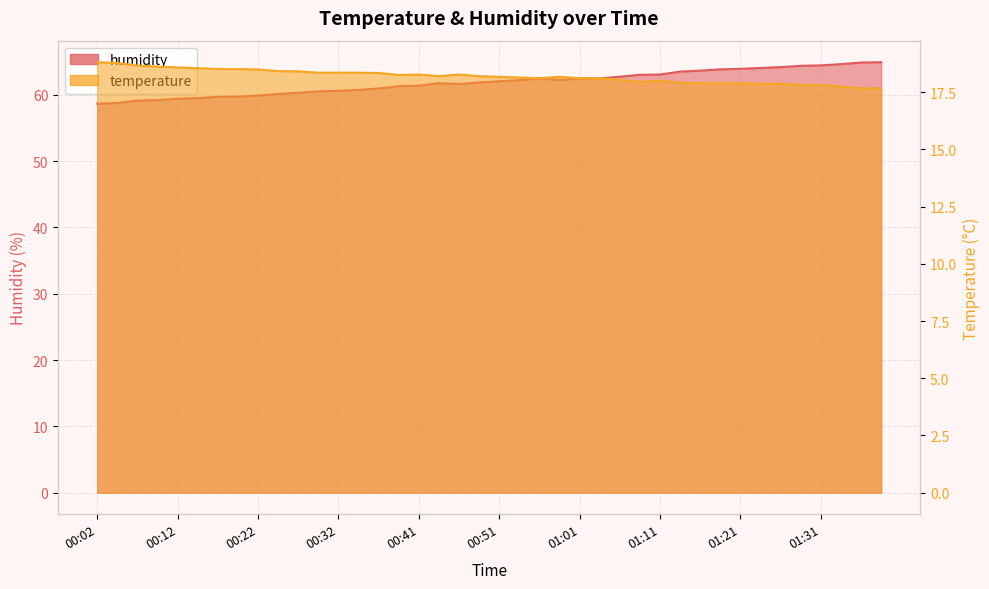

What is the label of the 7th point from the left?

00:17